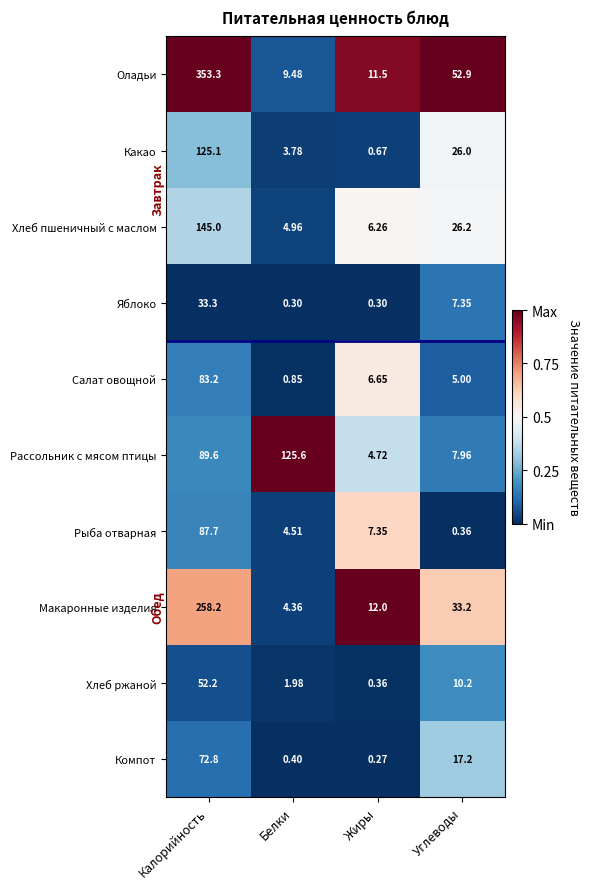

Which series changed the most between Жиры and Углеводы?

Оладьи